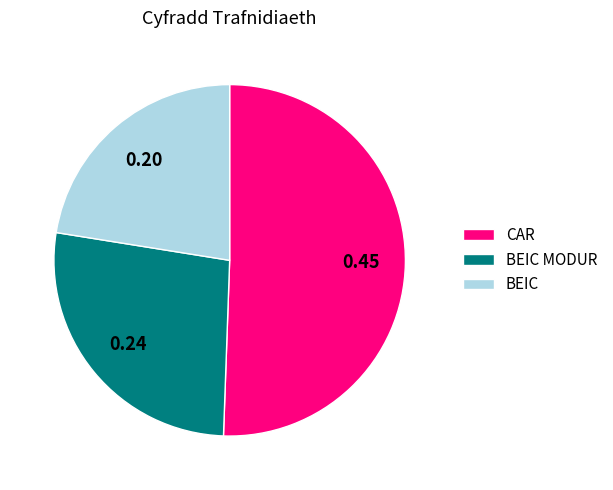

How many segments does this pie chart have?

3